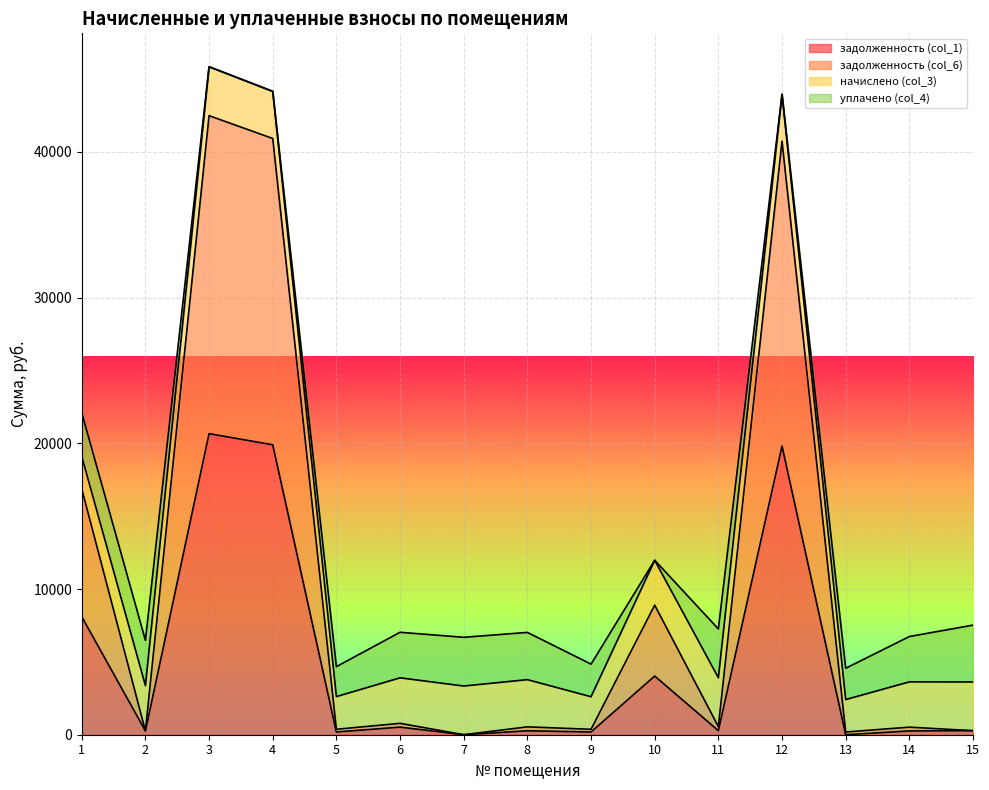

How many values in задолженность (col_1) are above zero?

13